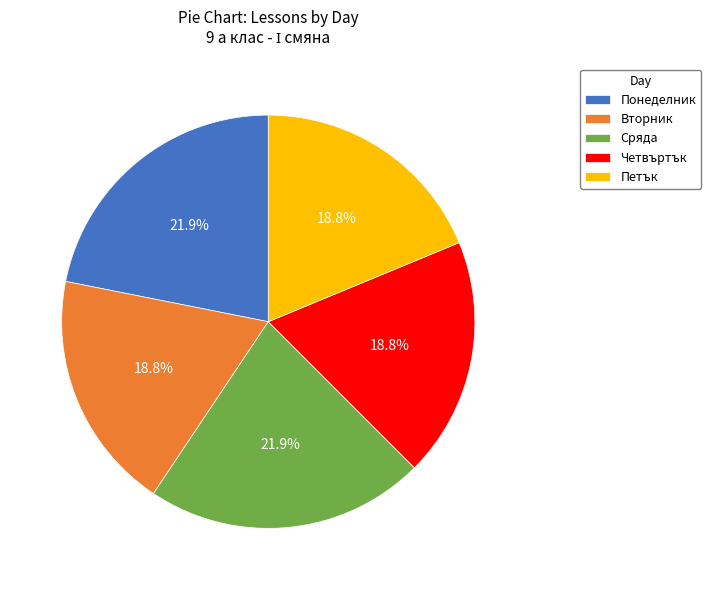

Is it true that Сряда is 22% of the pie?

True